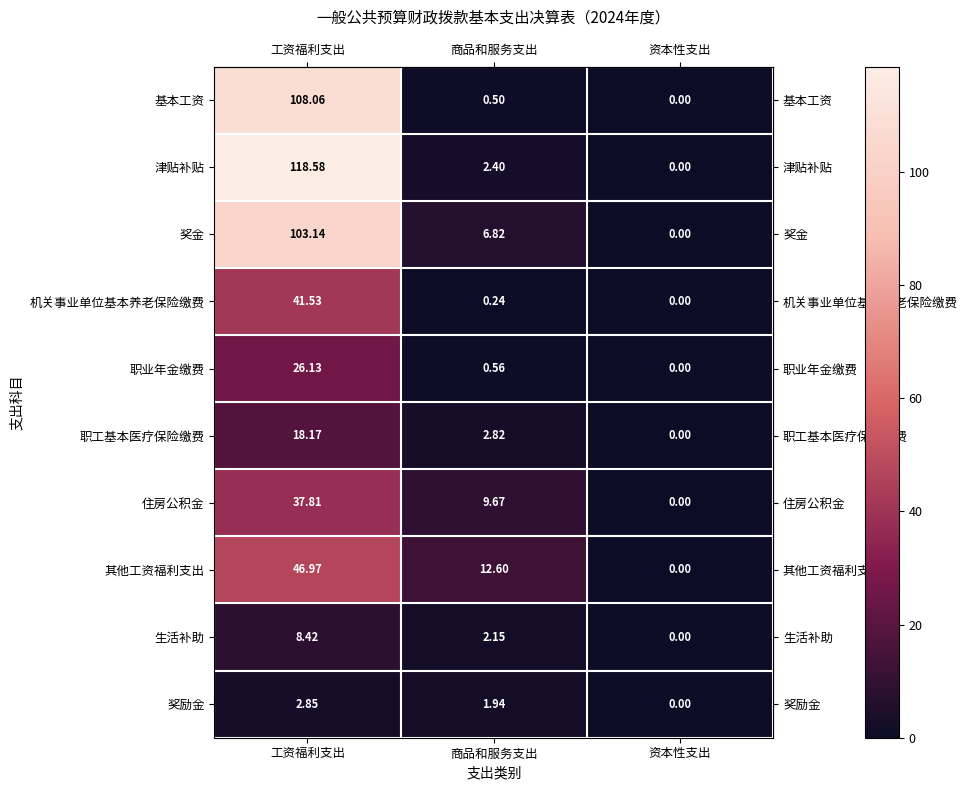

At which category is the sum across all series the highest?

工资福利支出